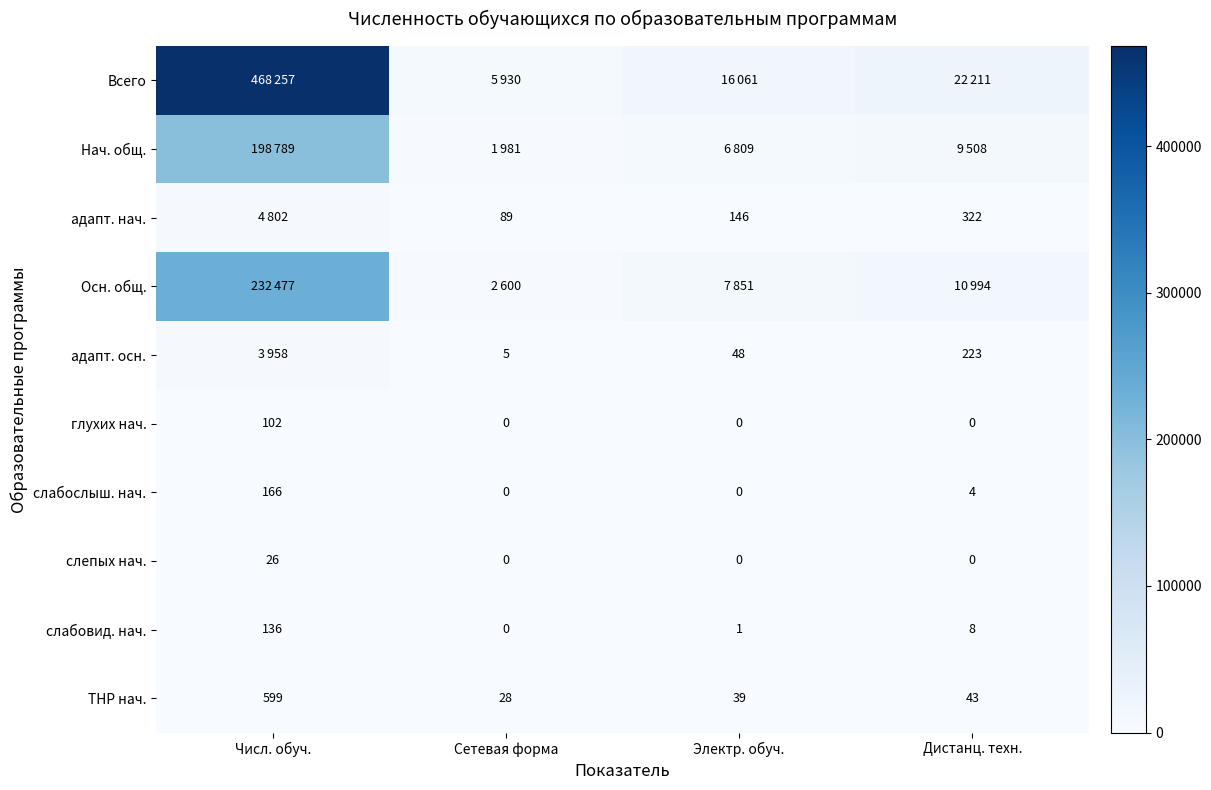

What is the difference between the maximum and minimum values in the слабовид. нач. series?

136